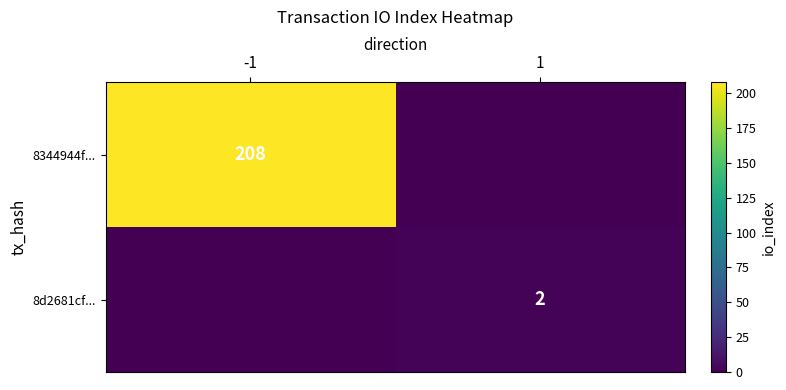

Is it true that 8344944f... equals 369 at -1?

False